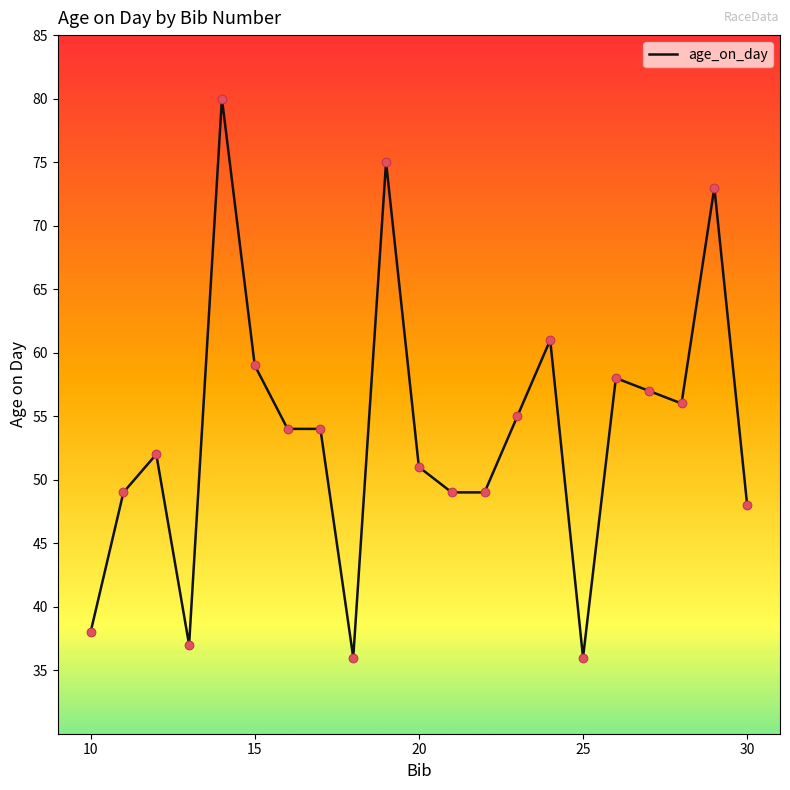

What is the smallest value displayed?

36